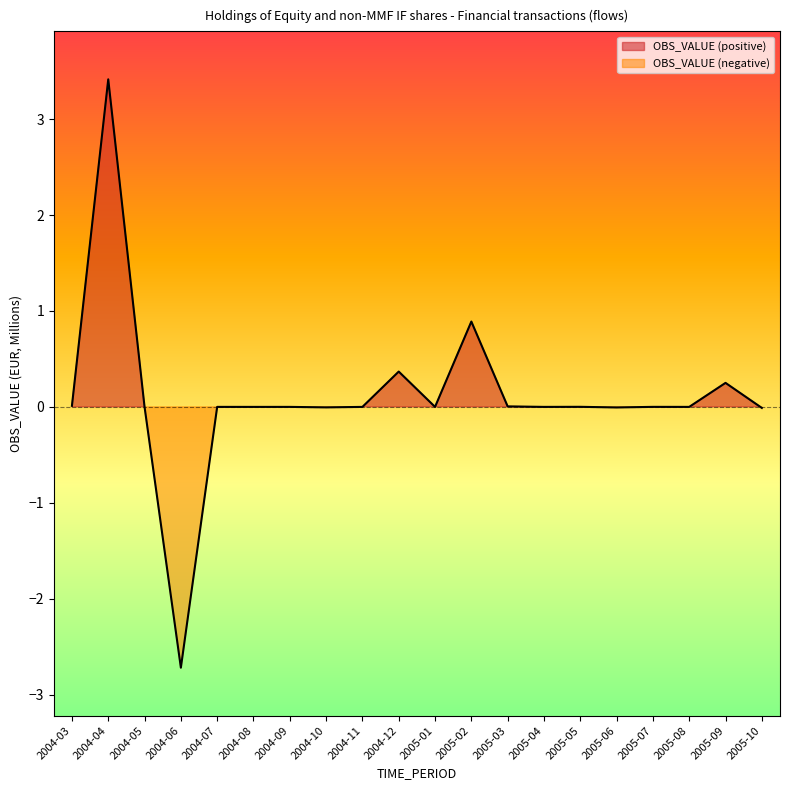

What is the label of the 13th point from the right?

2004-10